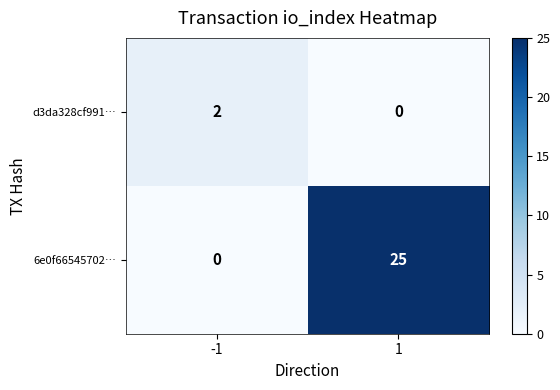

The value of d3da328cf991… at -1 is 1. True or false?

False